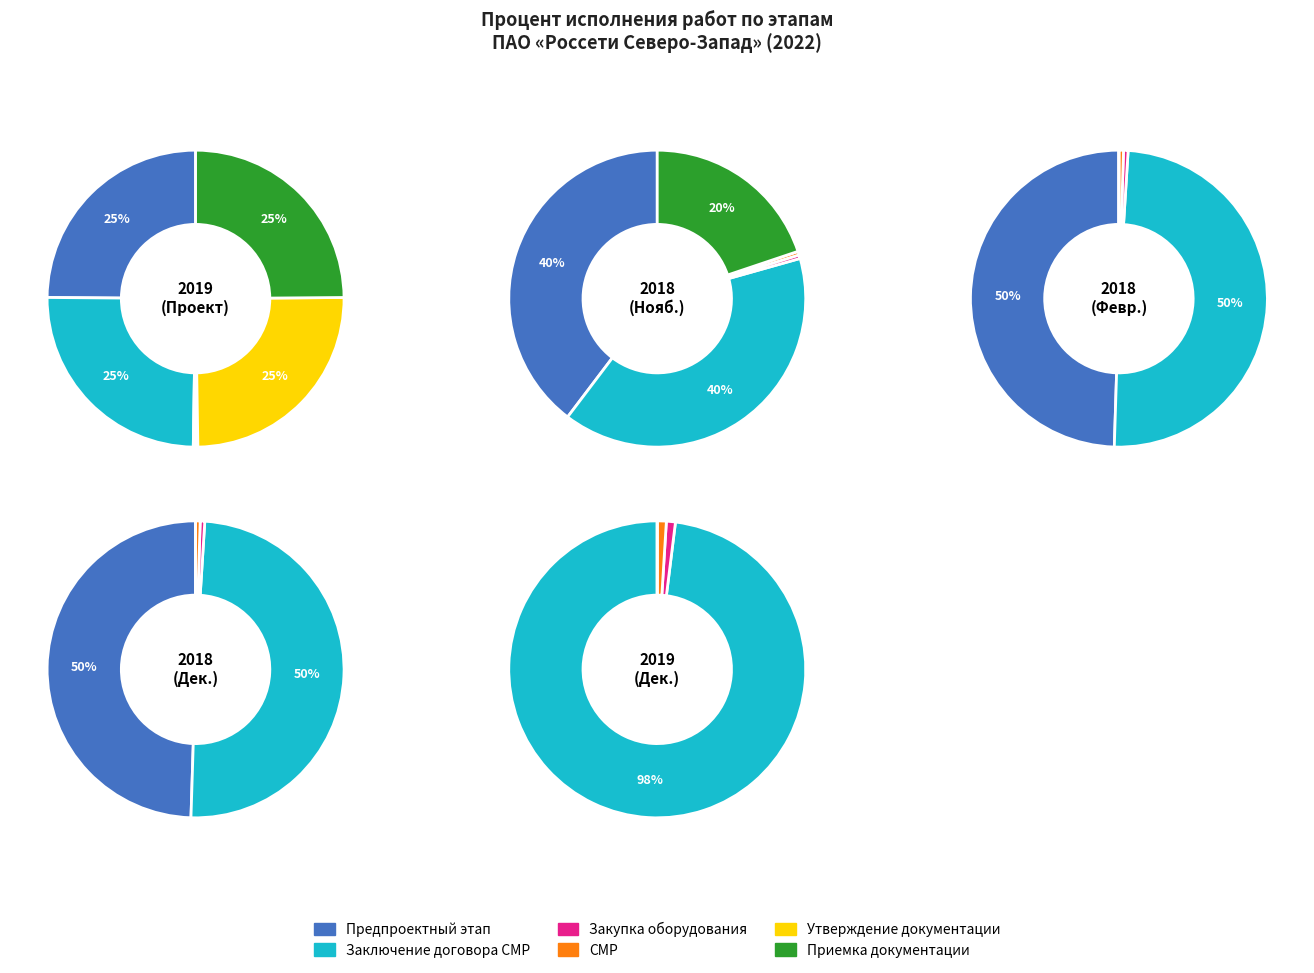

Combined, do 3 and 1 account for over 50%?

No